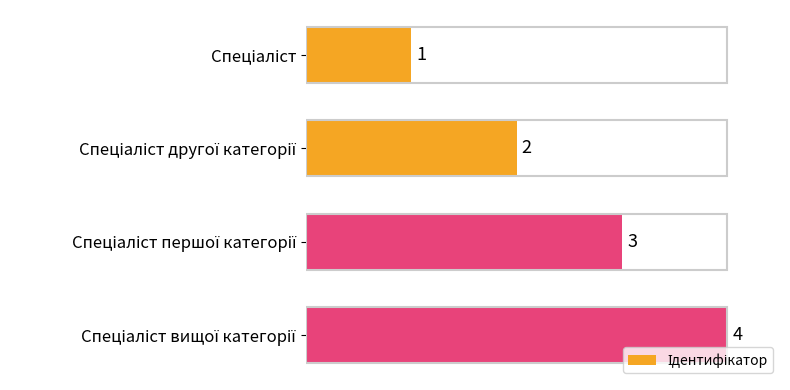

What is the difference between the maximum and minimum values?

3